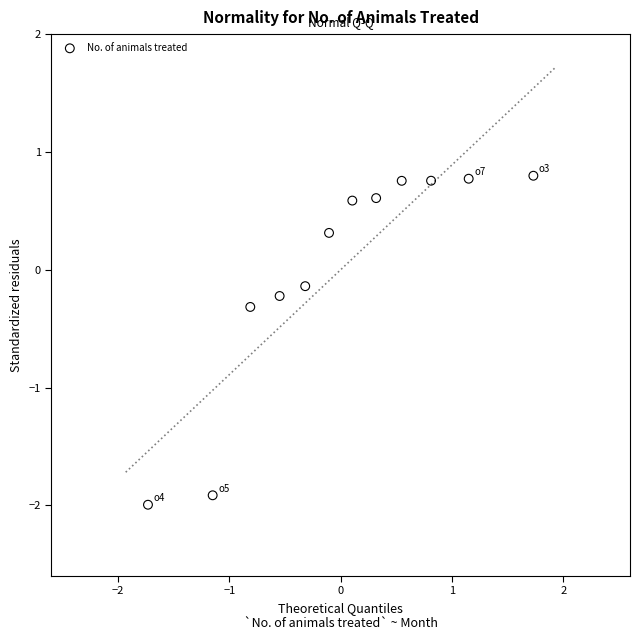

What is the range of X values (max minus min)?

3.5